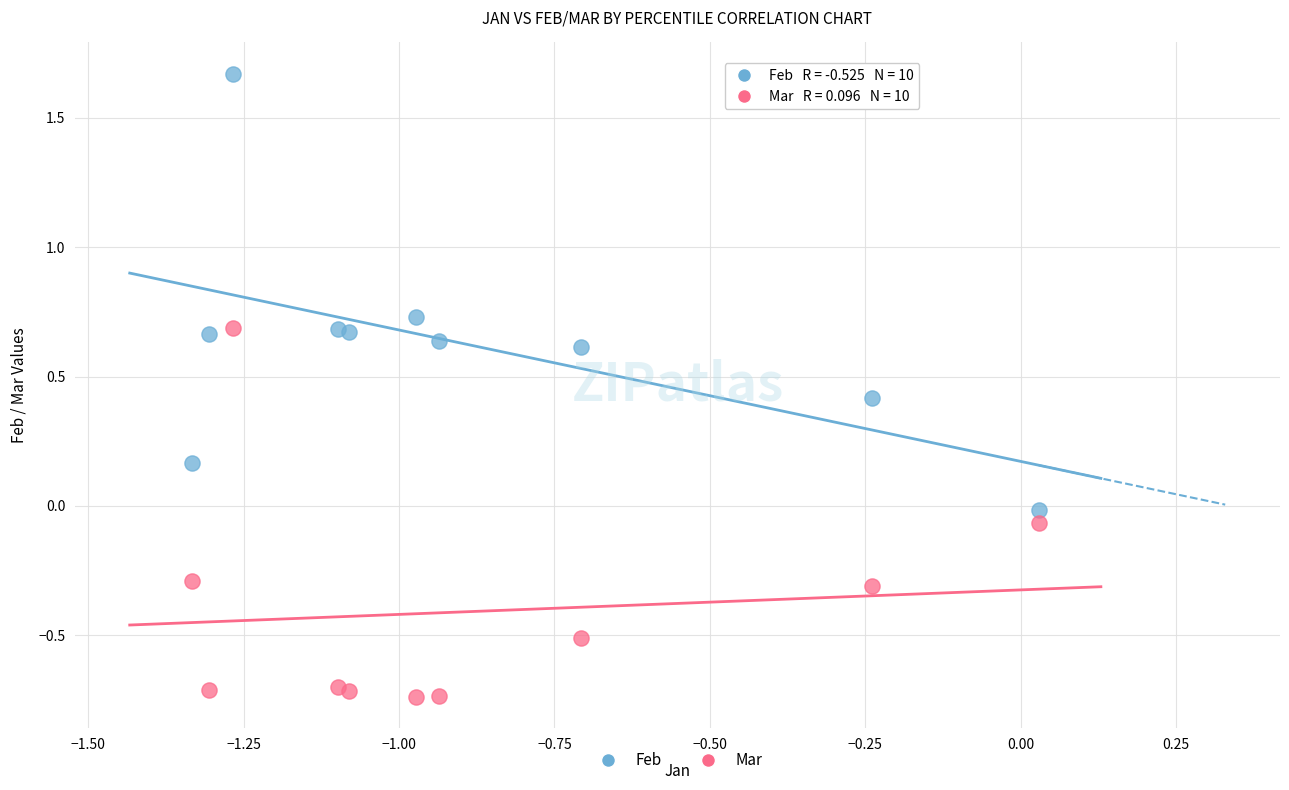

Which series reaches the minimum Y coordinate?

Mar